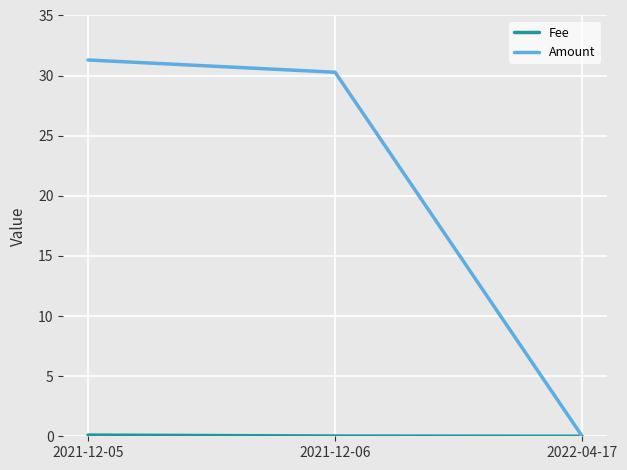

The value of Amount at 2021-12-05 is 31.3. True or false?

True